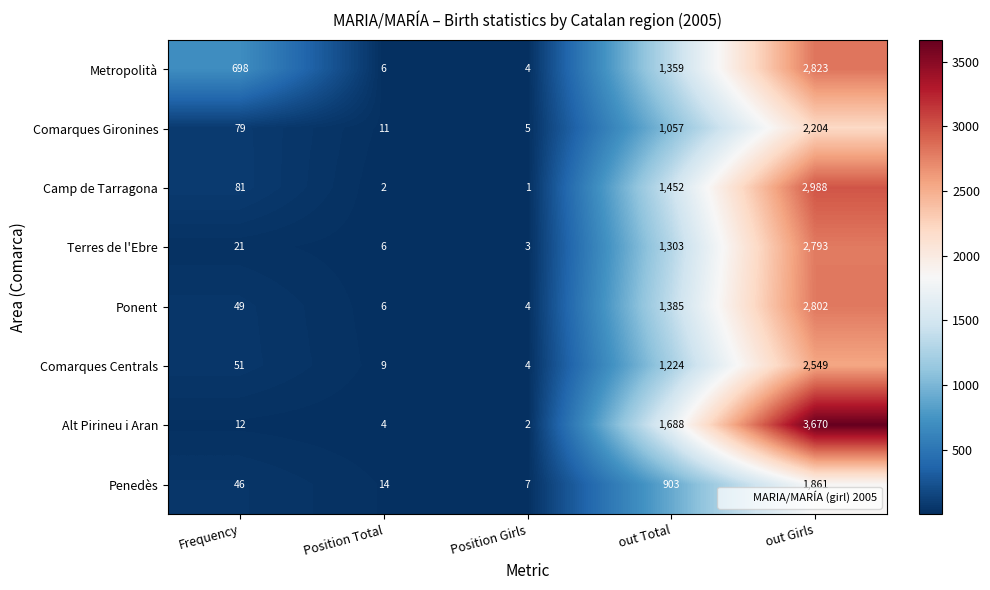

What is the sum of all Terres de l'Ebre values?

4126